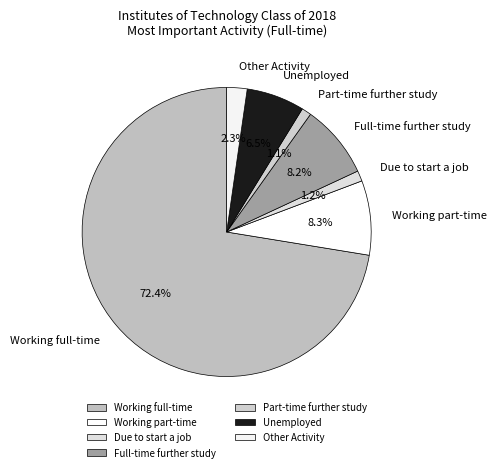

To the nearest percent, what is the combined percentage of Working full-time and Unemployed?

79%